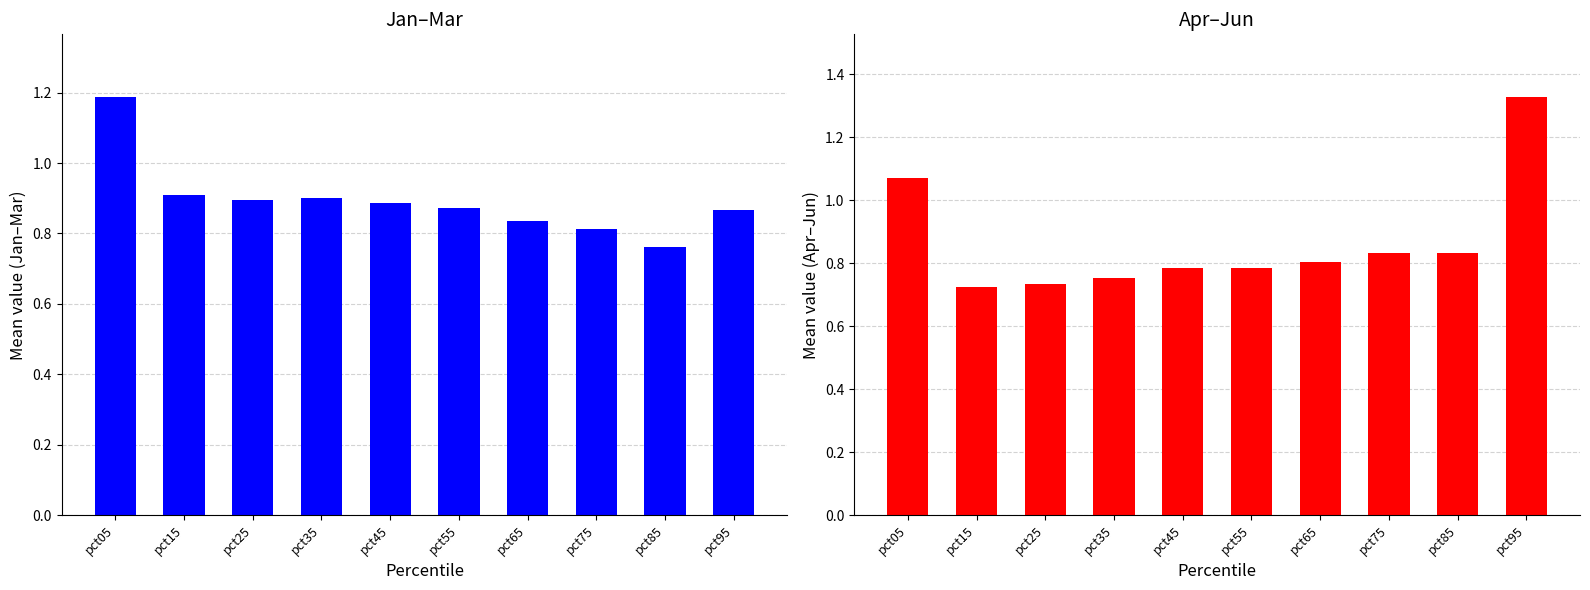

At which category is the sum across all series the highest?

pct05